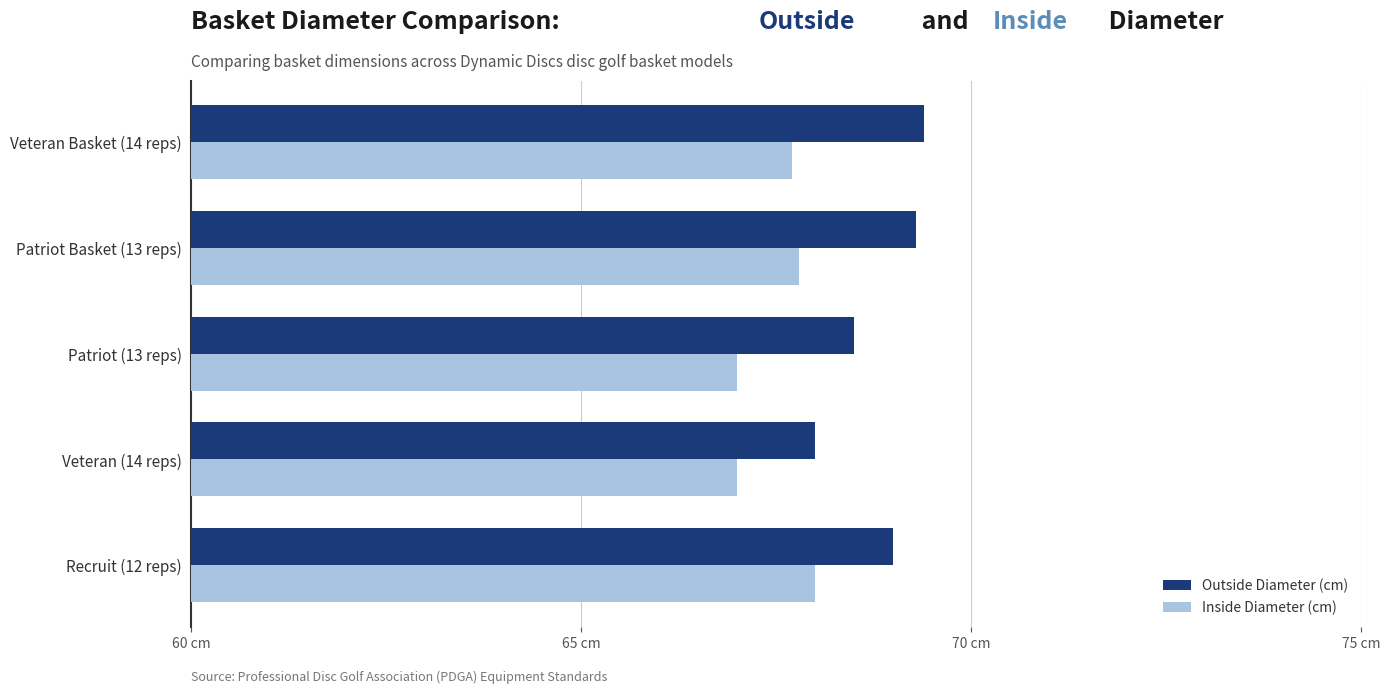

What are all the series names shown in the legend?

Outside Diameter (cm), Inside Diameter (cm)